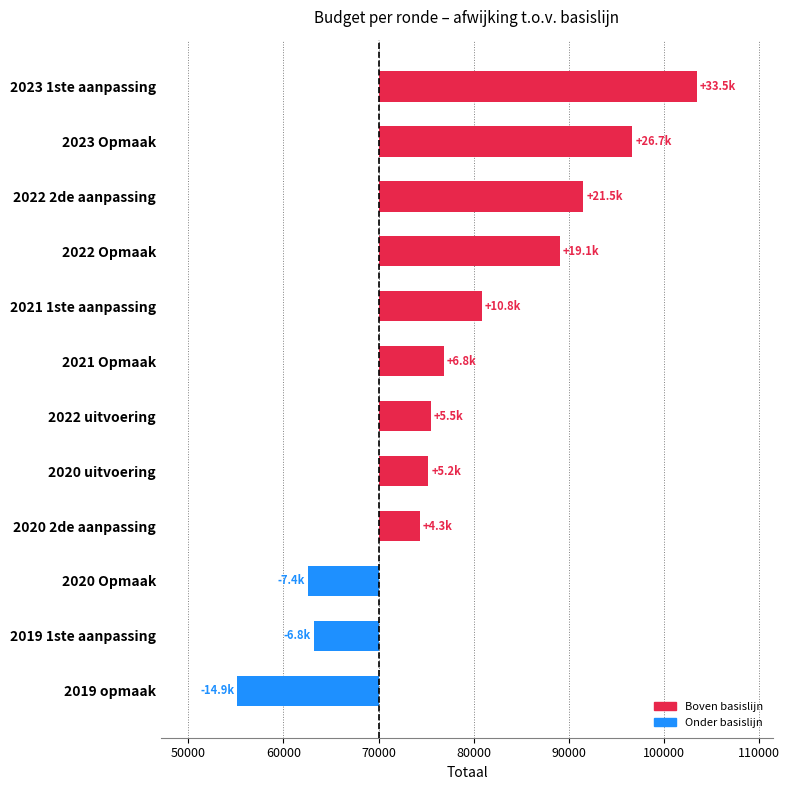

What is the sum of all values?

104347